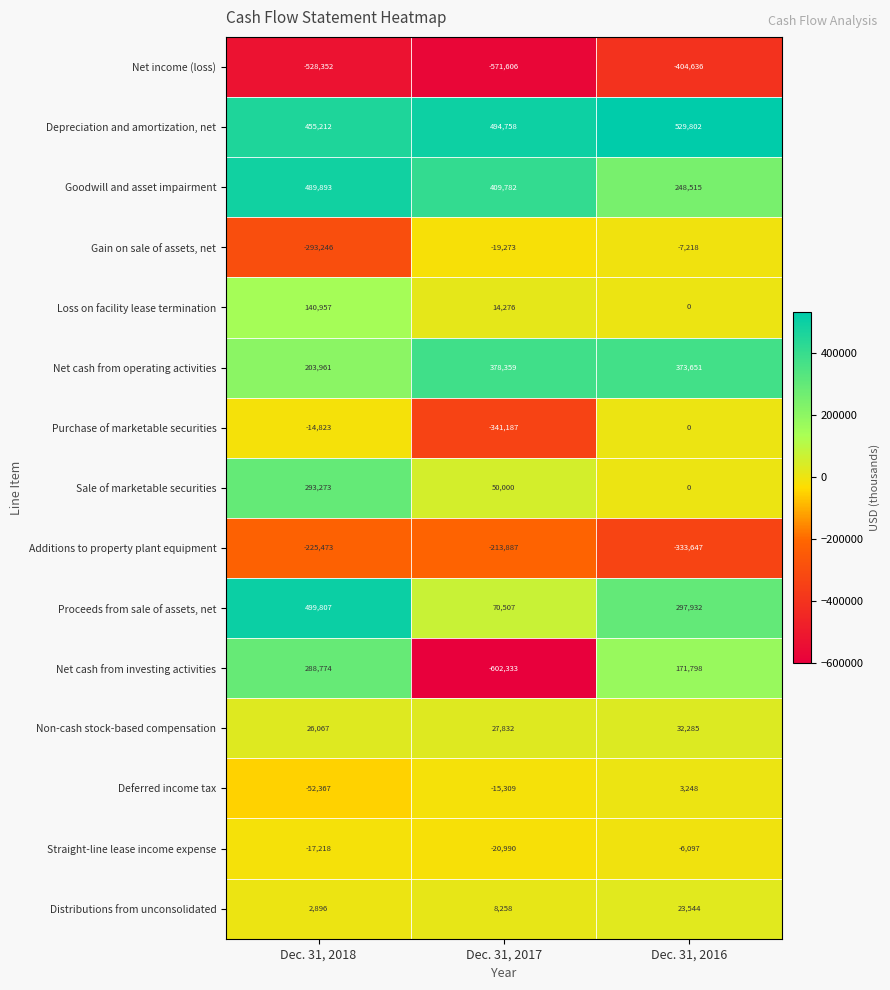

How many data points does each series have?

3